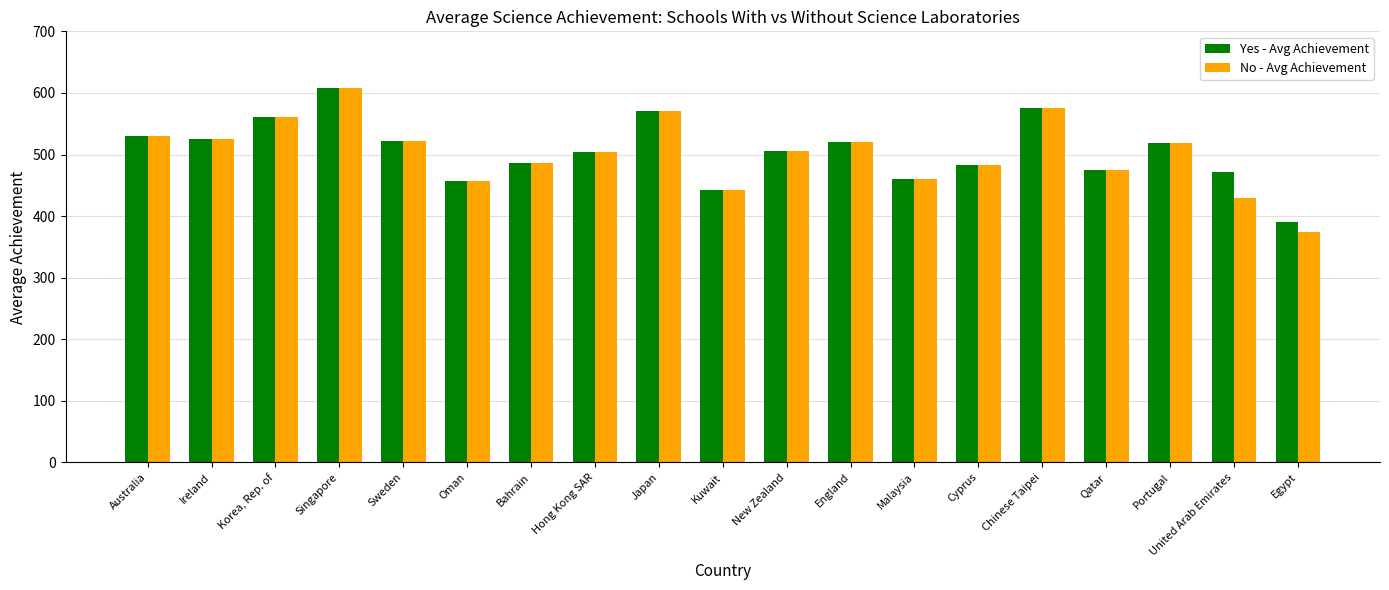

What is the difference between the maximum and minimum values in the No - Avg Achievement series?

234